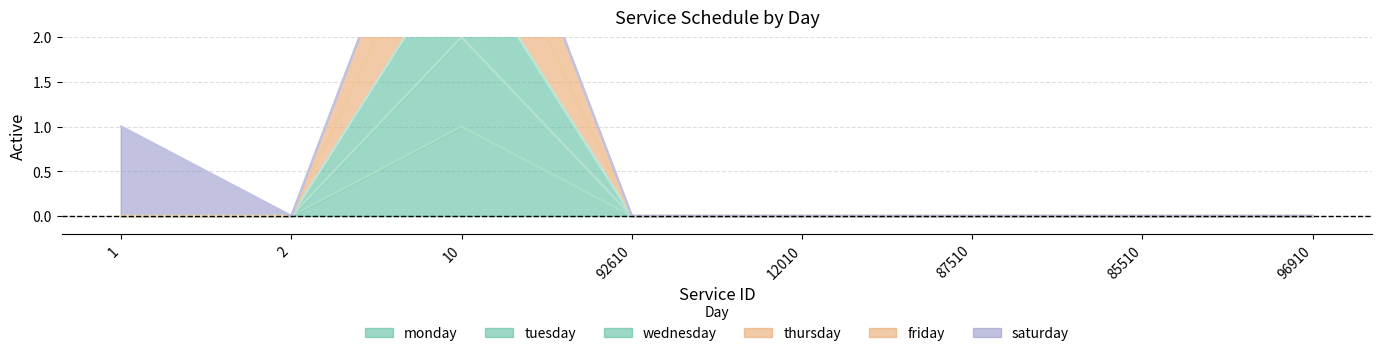

Is it true that tuesday equals -1 at 87510?

False